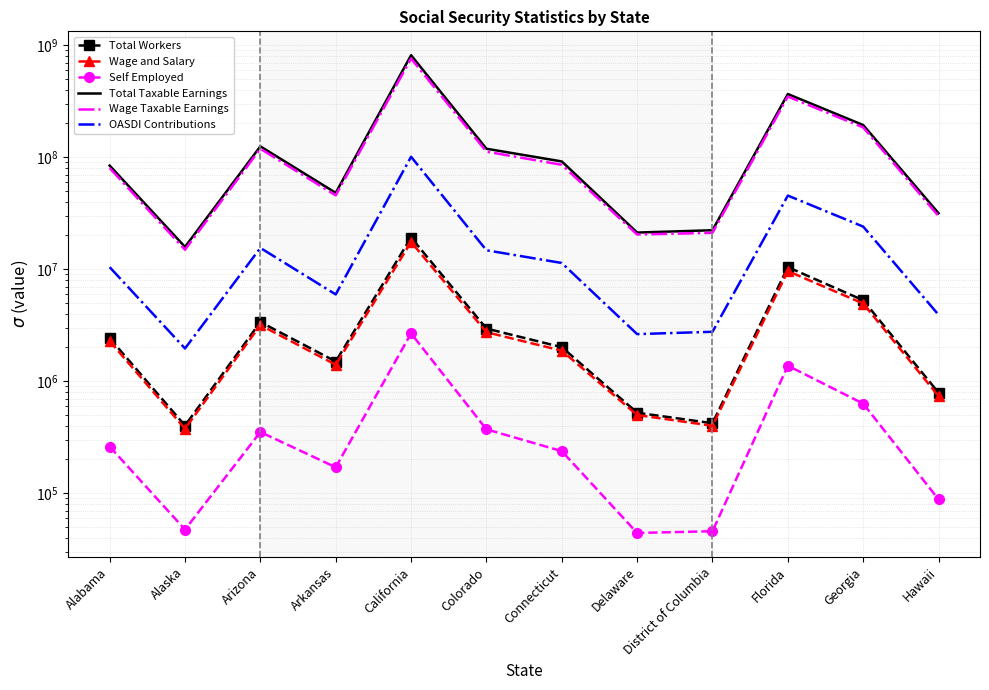

True or false: Total Workers and Wage Taxable Earnings intersect in this chart.

False